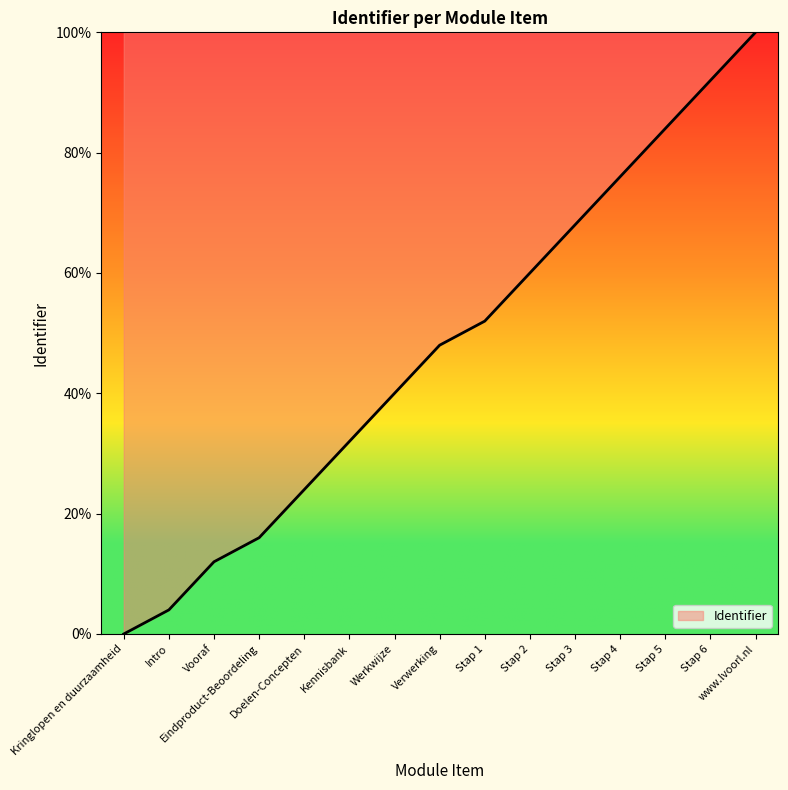

Does the chart display data point markers on the line(s)?

No